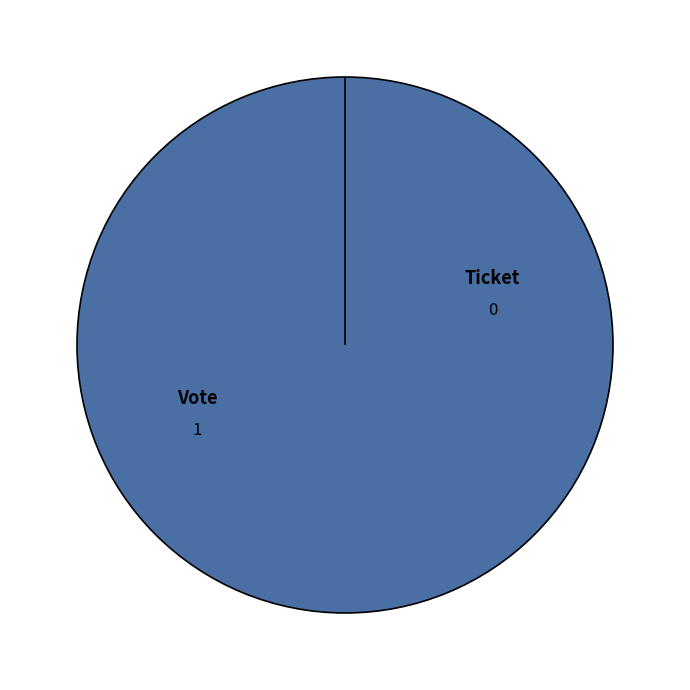

Count the number of slices in the pie.

2